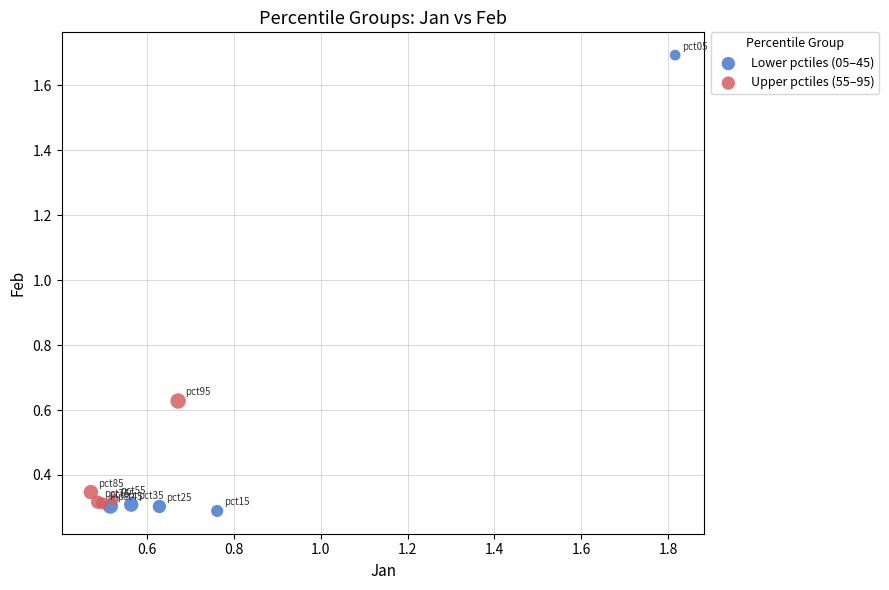

Which series contains the highest Y value?

Lower pctiles (05–45)